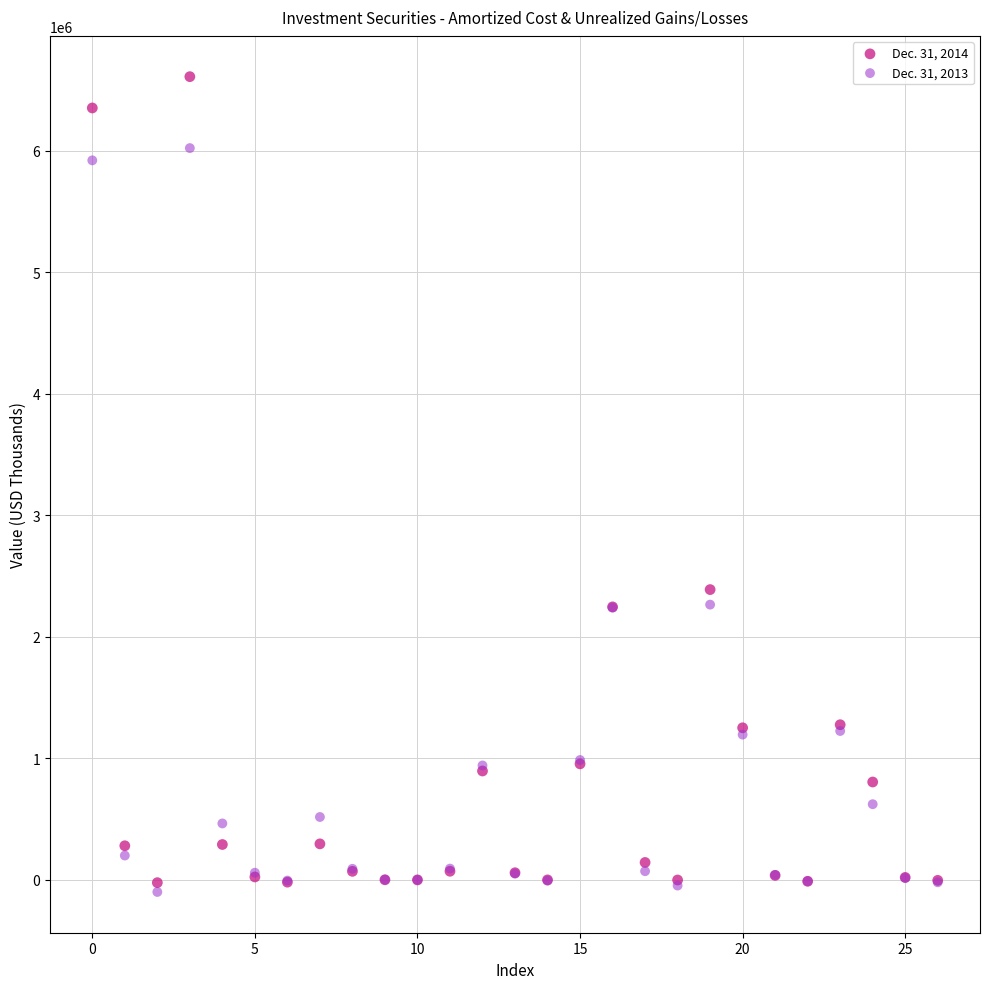

Which series has the widest spread of Y values?

Dec. 31, 2014